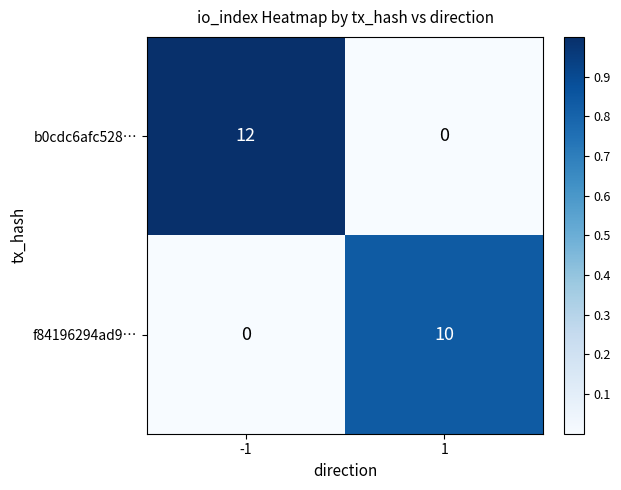

Which series has the widest spread of values?

b0cdc6afc528…